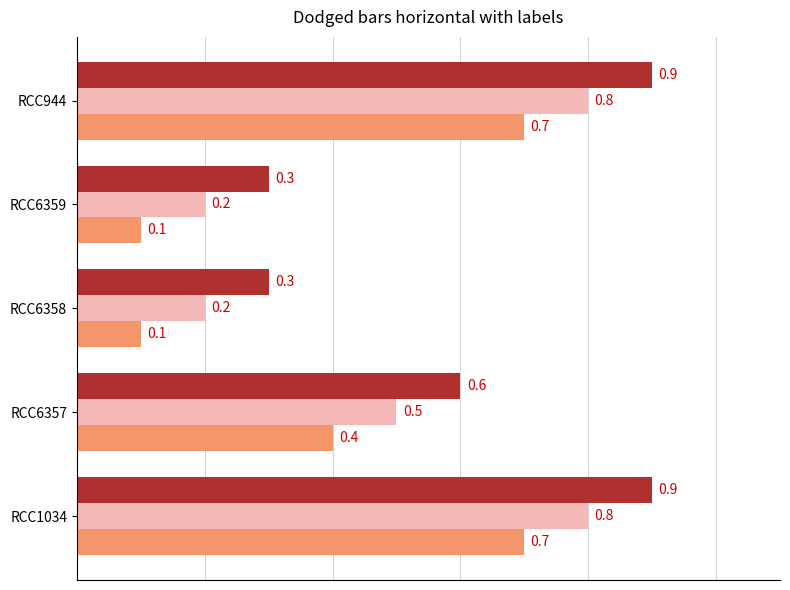

What is the greatest value displayed?

0.9